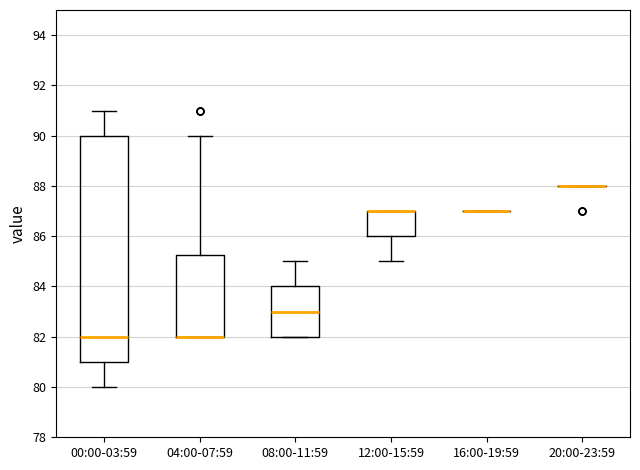

Reading left to right, read every box against the y-axis: the position of its median line, the range the box covers, and the ends of its whiskers. The values are not printed on the chart, so give them approximately, as read against the axis.

00:00-03:59: median 82.0, box 81.0 to 90.0, whiskers 80.0 to 91.0
04:00-07:59: median 82.0 (drawn on the box's lower edge), box 82.0 to 85.2, whiskers 82.0 to 90.0
08:00-11:59: median 83.0, box 82.0 to 84.0, whiskers 82.0 to 85.0
12:00-15:59: median 87.0 (drawn on the box's upper edge), box 86.0 to 87.0, whiskers 85.0 to 87.0
16:00-19:59: box collapsed to a line at 87.0, whiskers 87.0 to 87.0
20:00-23:59: box collapsed to a line at 88.0, whiskers 88.0 to 88.0